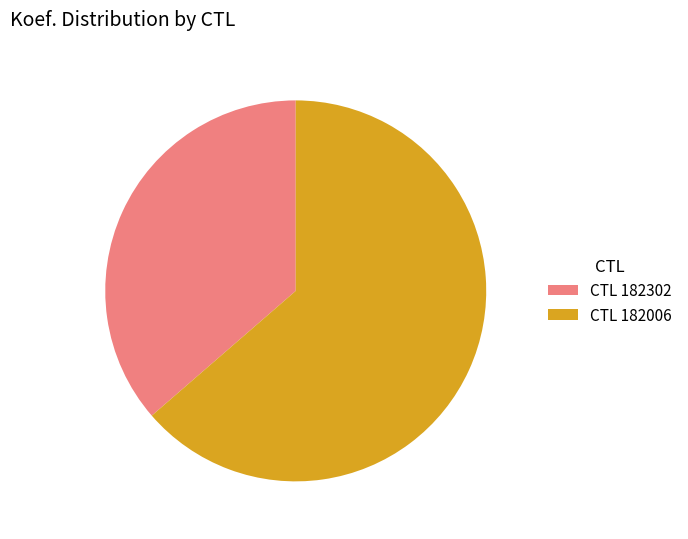

Rank the categories by value from highest to lowest.

CTL 182006, CTL 182302